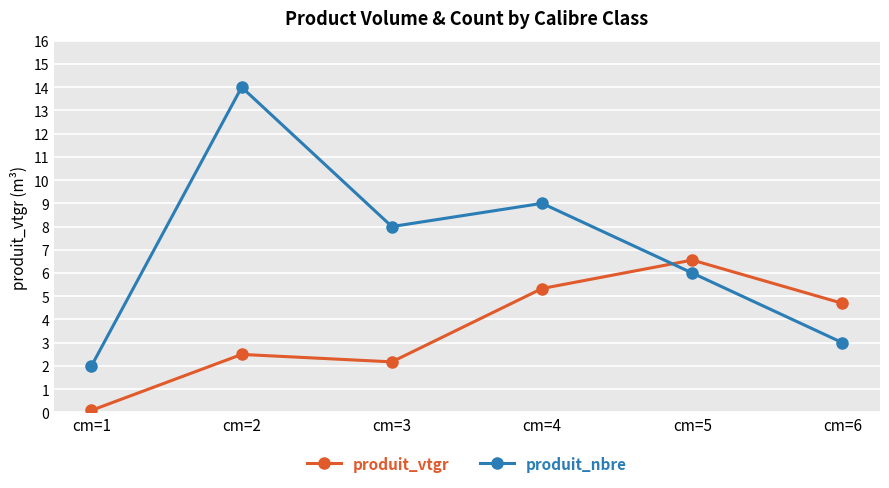

Rank the series by their maximum value, from highest to lowest.

produit_nbre, produit_vtgr